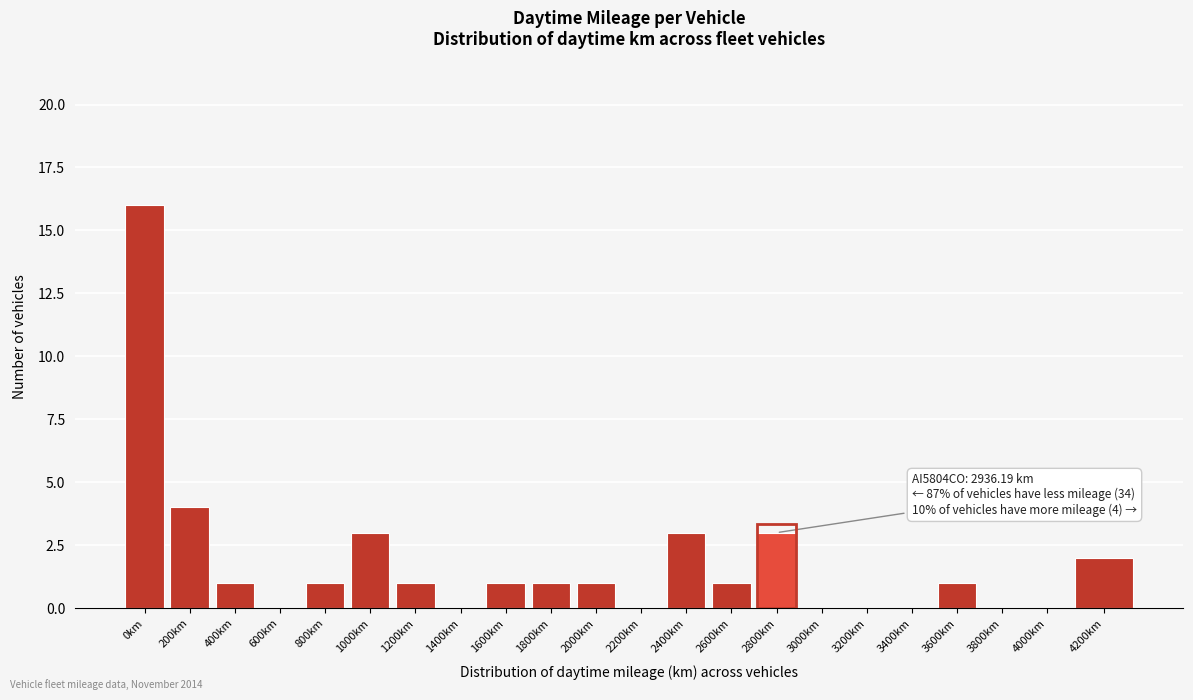

Reading left to right, transcribe all the data shown in this chart.

0km=16	200km=4	400km=1	600km=0	800km=1	1000km=3	1200km=1	1400km=0	1600km=1	1800km=1	2000km=1	2200km=0	2400km=3	2600km=1	2800km=3	3000km=0	3200km=0	3400km=0	3600km=1	3800km=0	4000km=0	4200km=2